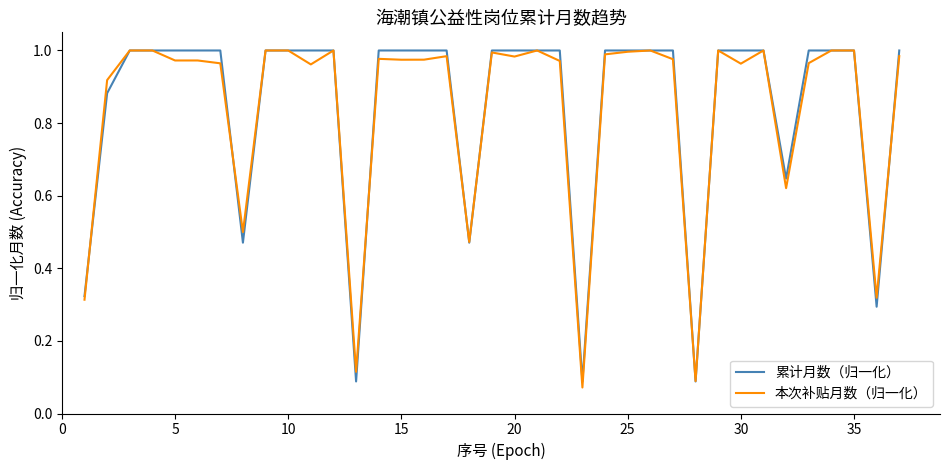

The 累计月数（归一化） series shows 0.6 at 30. True or false?

False